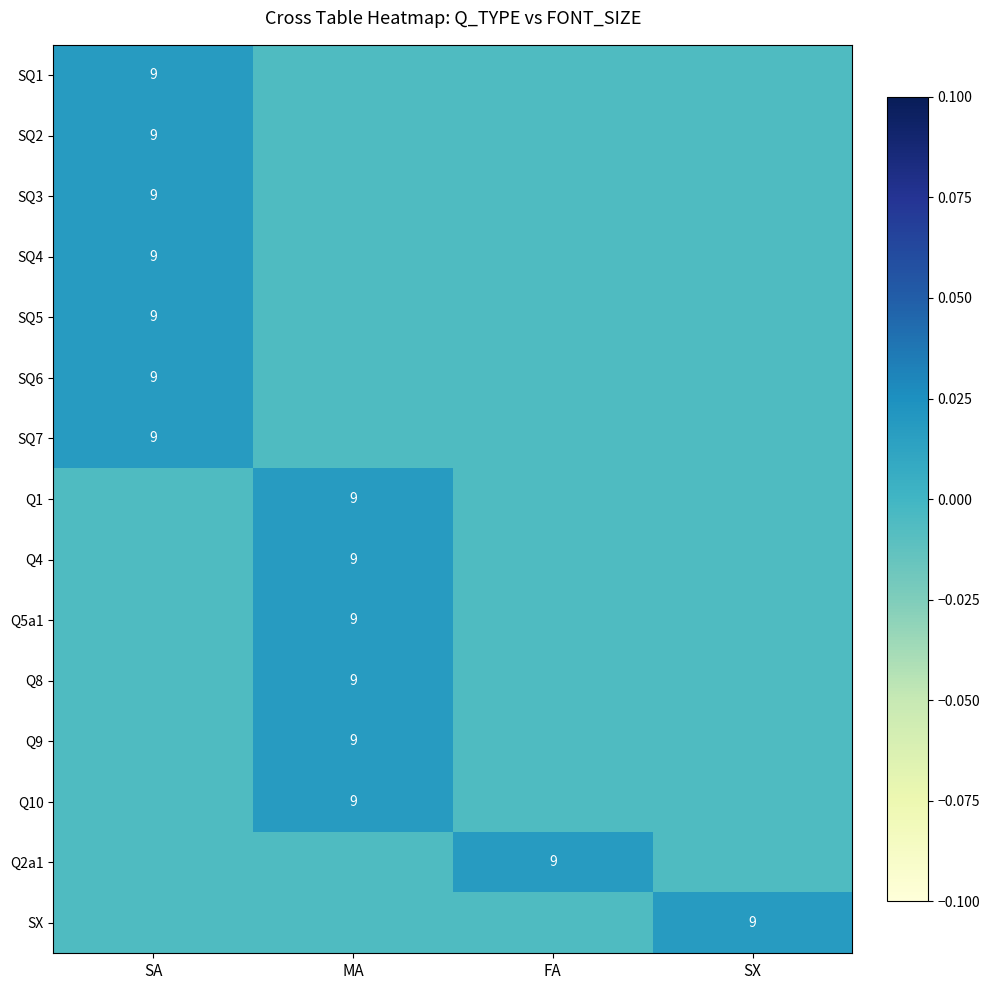

Where does the SQ4 series first go above 0?

SA